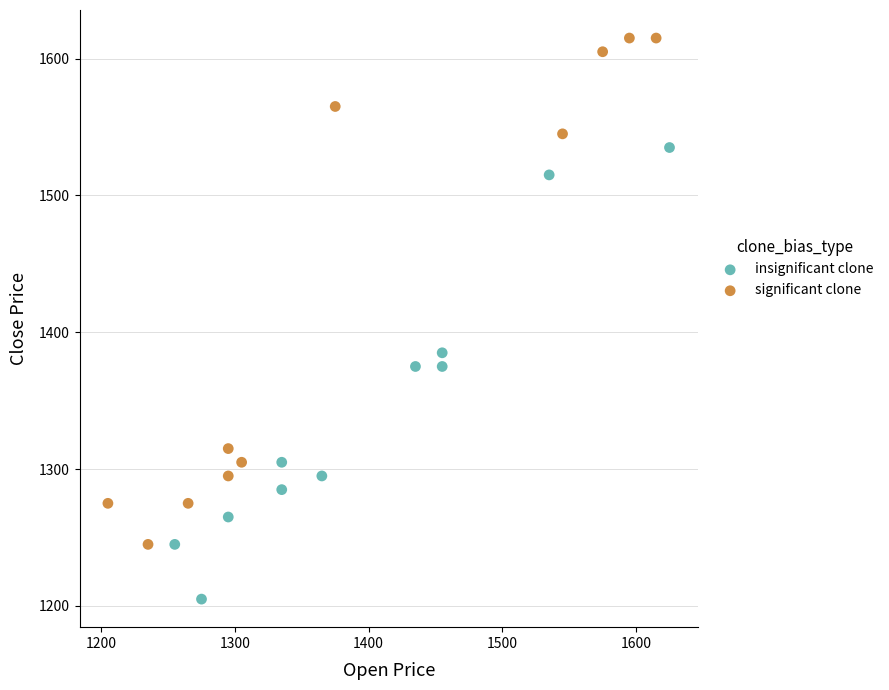

Which series reaches the maximum Y coordinate?

significant clone